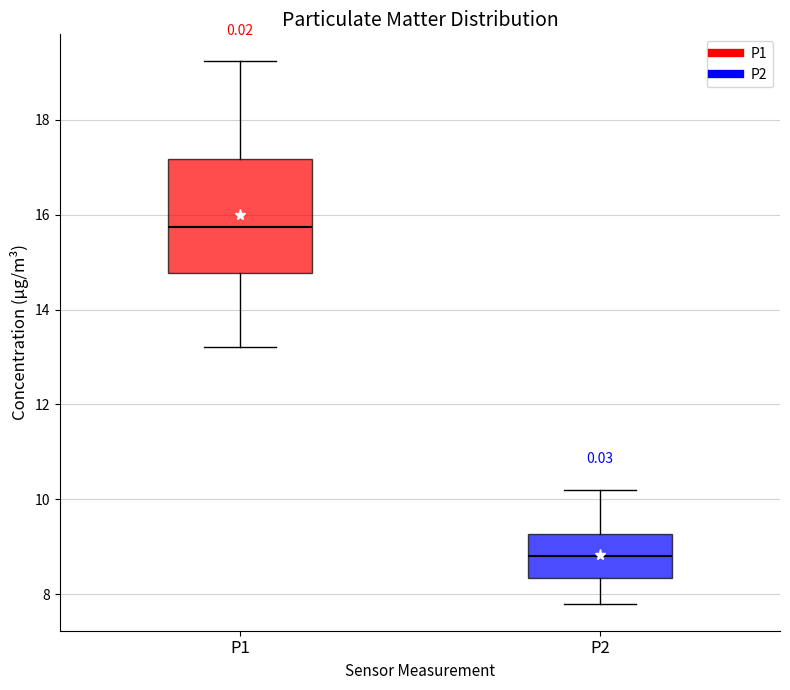

Reading left to right, read every box against the y-axis: the position of its median line, the range the box covers, and the ends of its whiskers. The values are not printed on the chart, so give them approximately, as read against the axis.

P1: median 15.8, box 14.8 to 17.2, whiskers 13.2 to 19.2
P2: median 8.8, box 8.4 to 9.2, whiskers 7.8 to 10.2